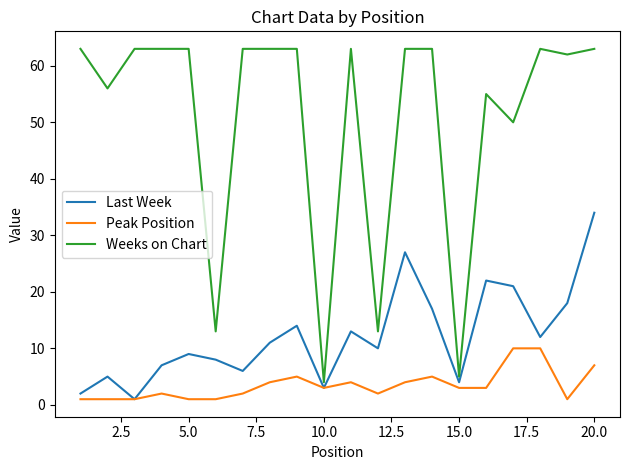

Which series has the widest spread of values?

Weeks on Chart